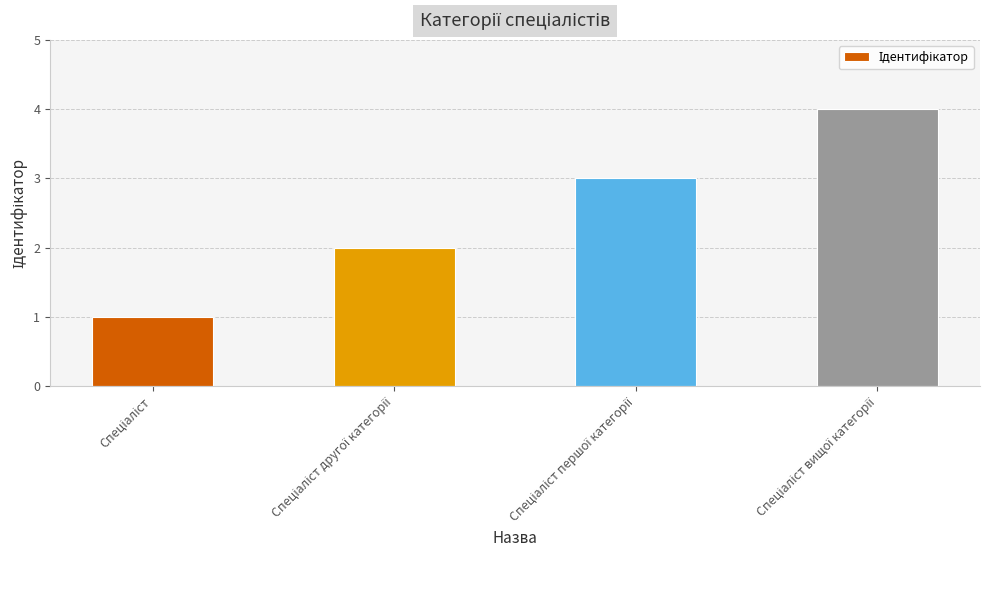

What is the difference between the maximum and minimum values?

3